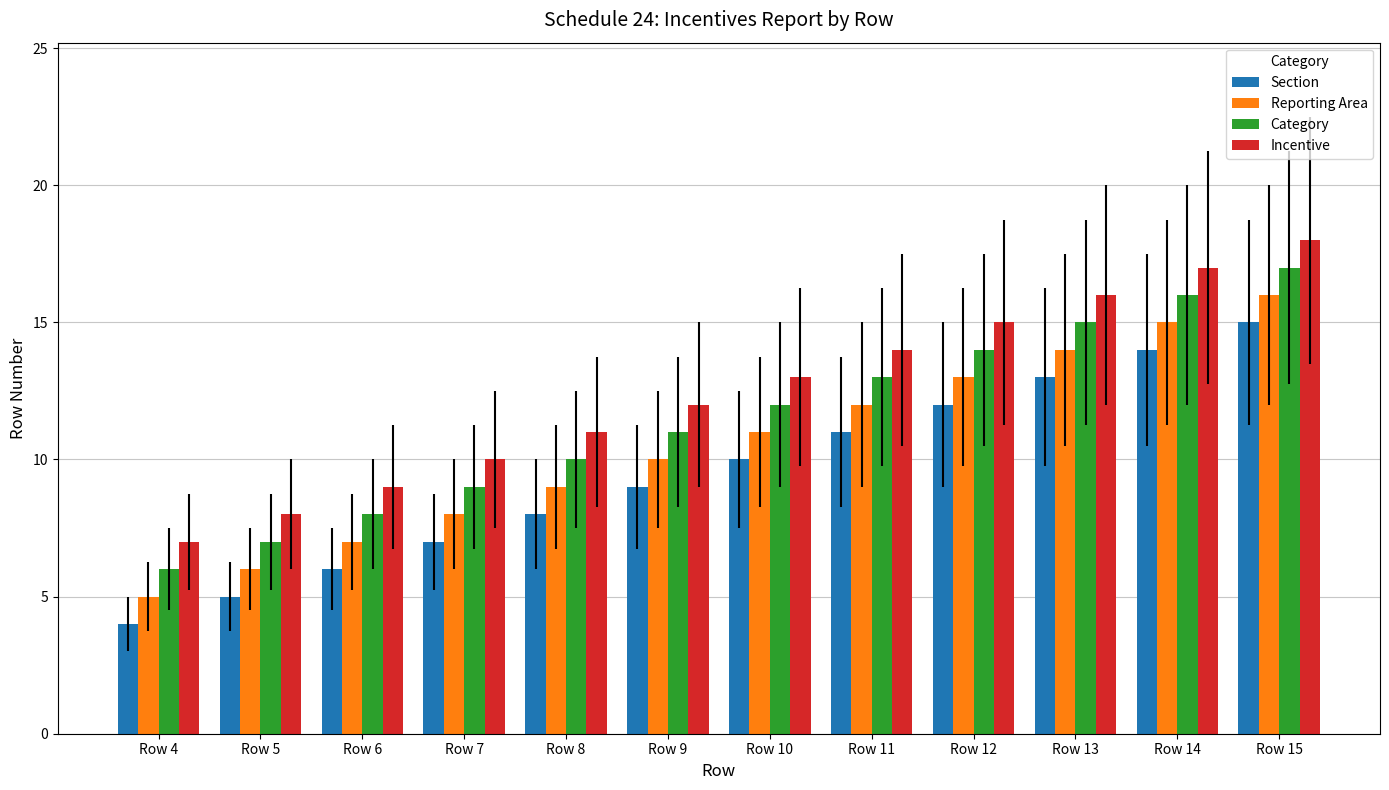

List the labels in order of Incentive value, largest first.

Row 15, Row 14, Row 13, Row 12, Row 11, Row 10, Row 9, Row 8, Row 7, Row 6, Row 5, Row 4